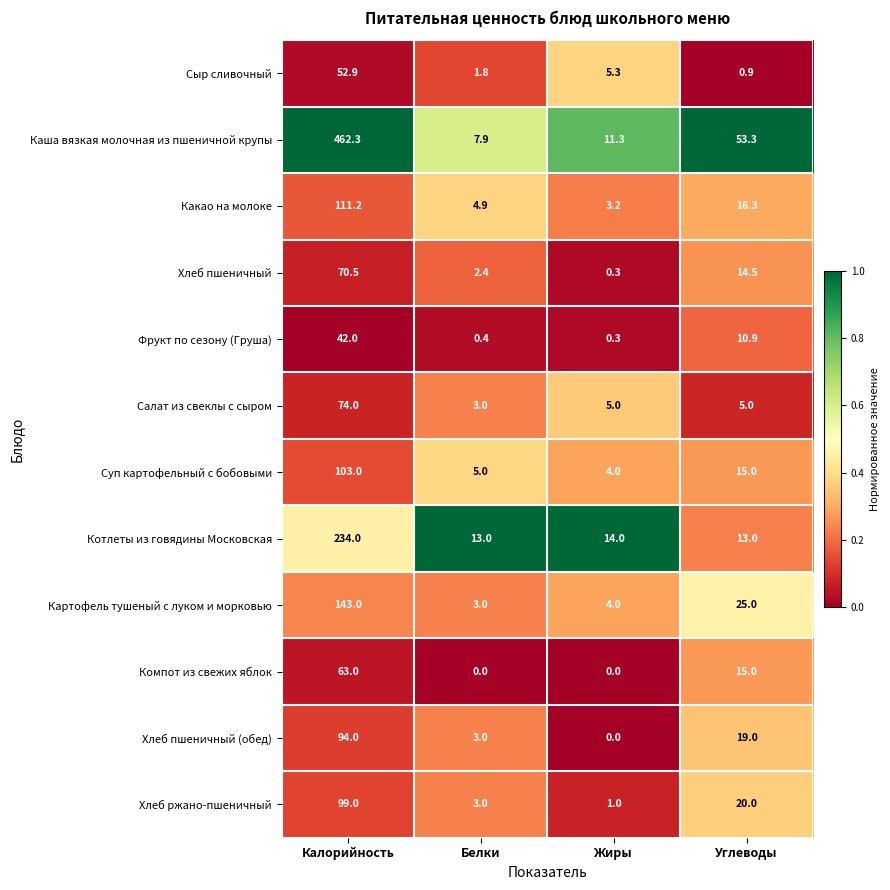

How many distinct data groups are displayed?

12